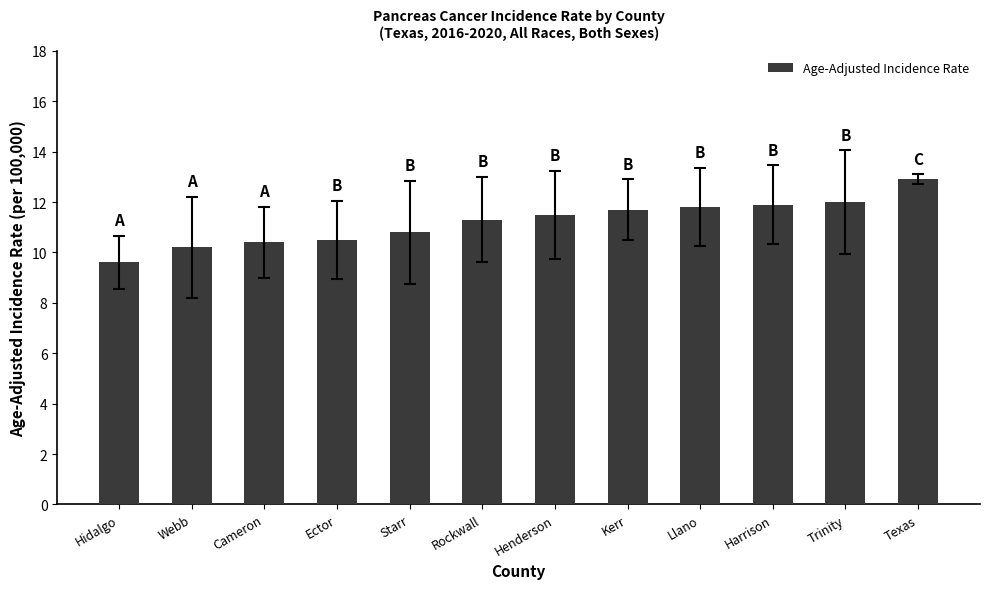

Where does the data first go above 11?

Rockwall